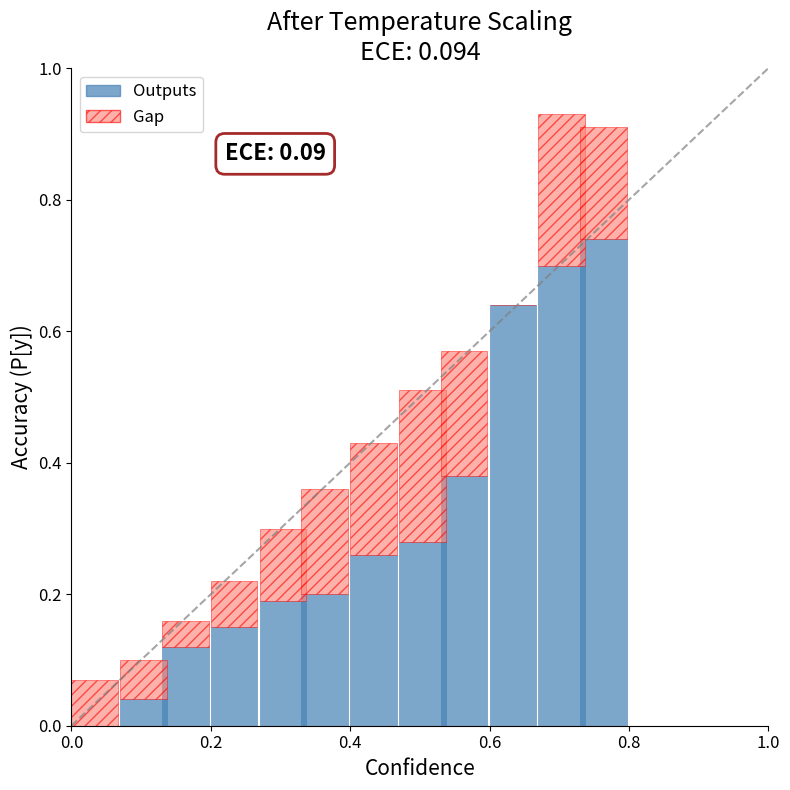

What are all the series names shown in the legend?

Outputs, Gap